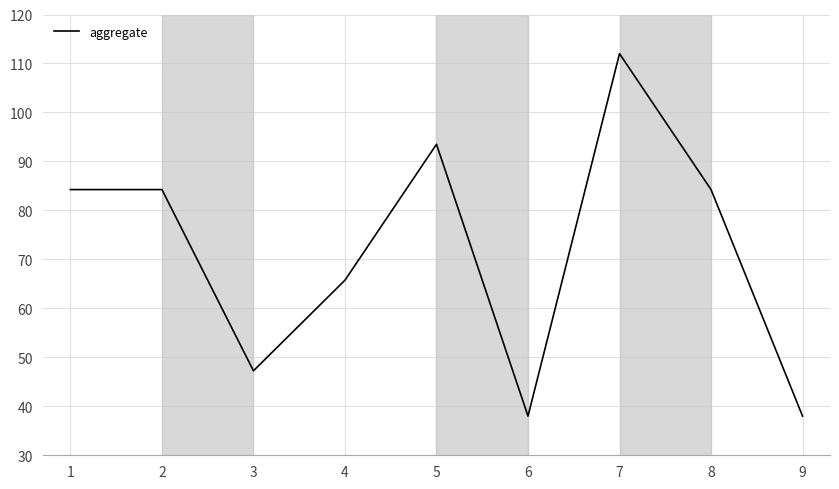

How many lines are shown in the chart?

1